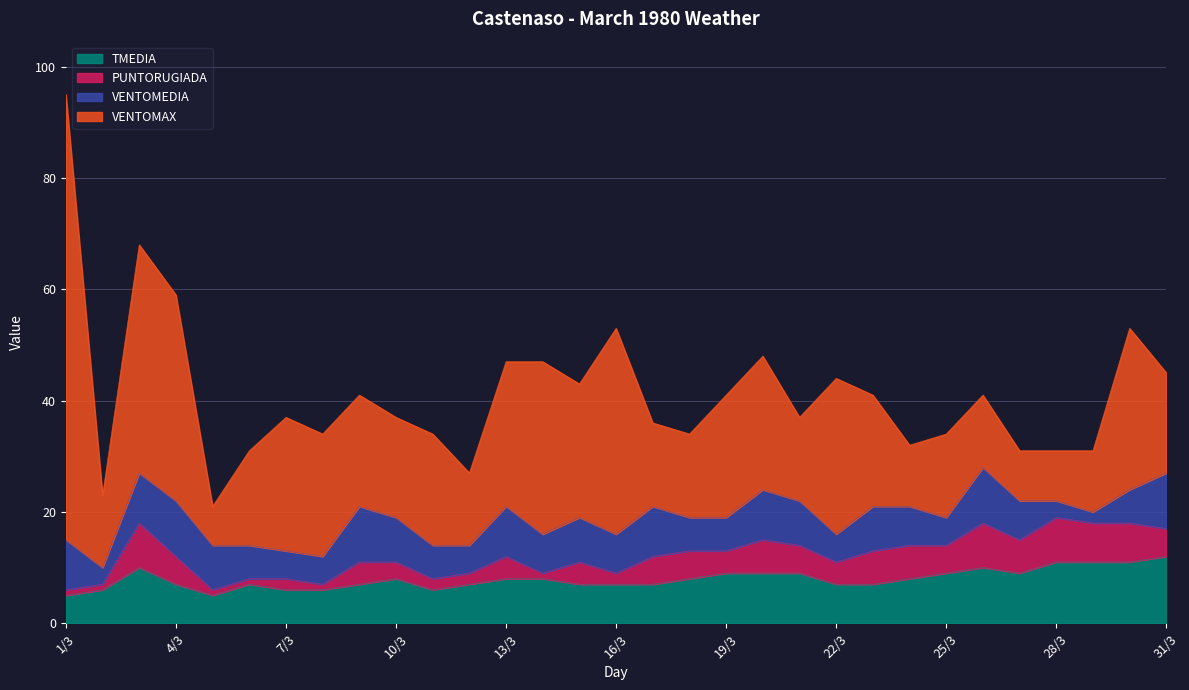

True or false: VENTOMAX has more than 2 points higher than both neighbors.

True